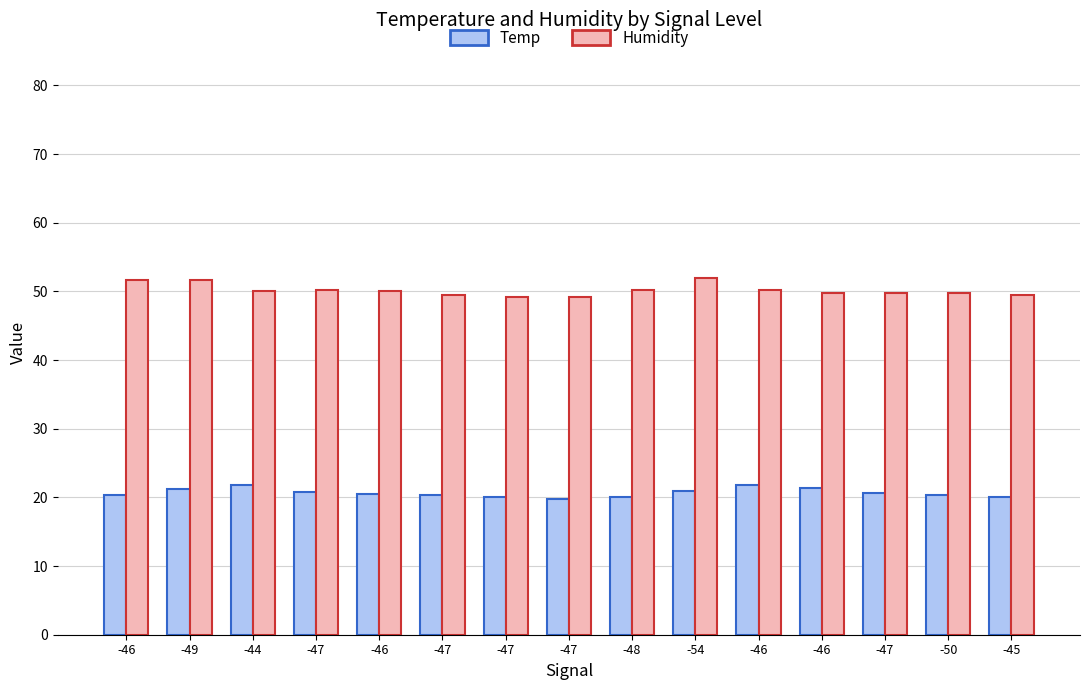

What value does the Temp series have at -48?

20.0